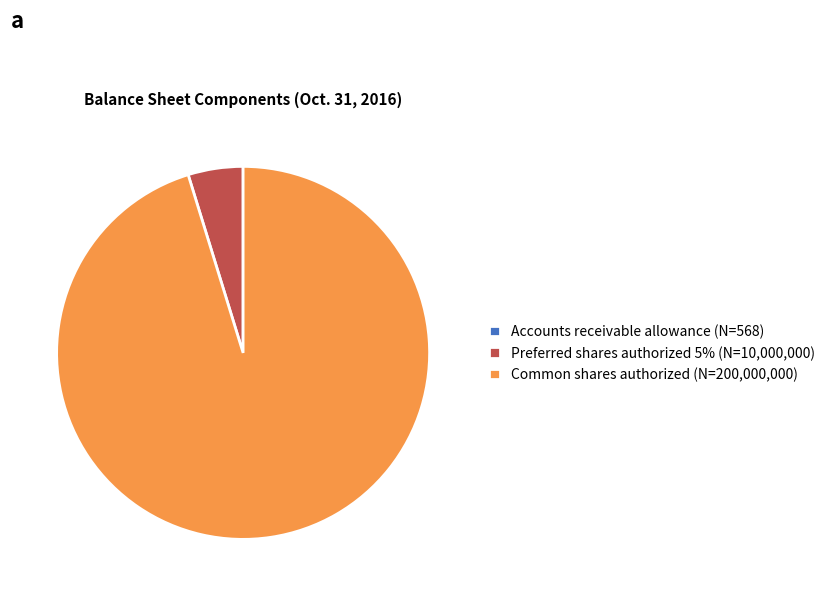

Is the sum of Preferred shares authorized 5% (N=10,000,000) and Common shares authorized (N=200,000,000) greater than half?

Yes